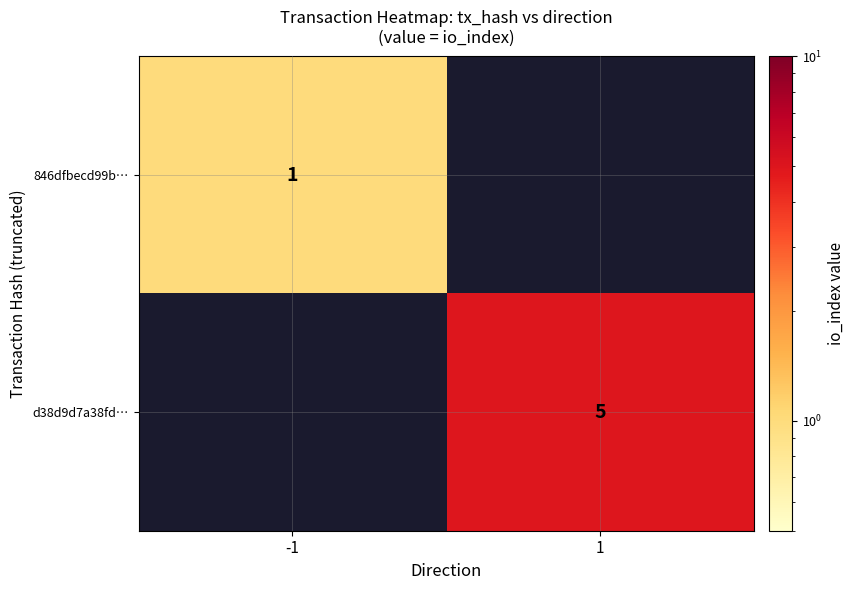

The value of d38d9d7a38fd… at 1 is 2. True or false?

False